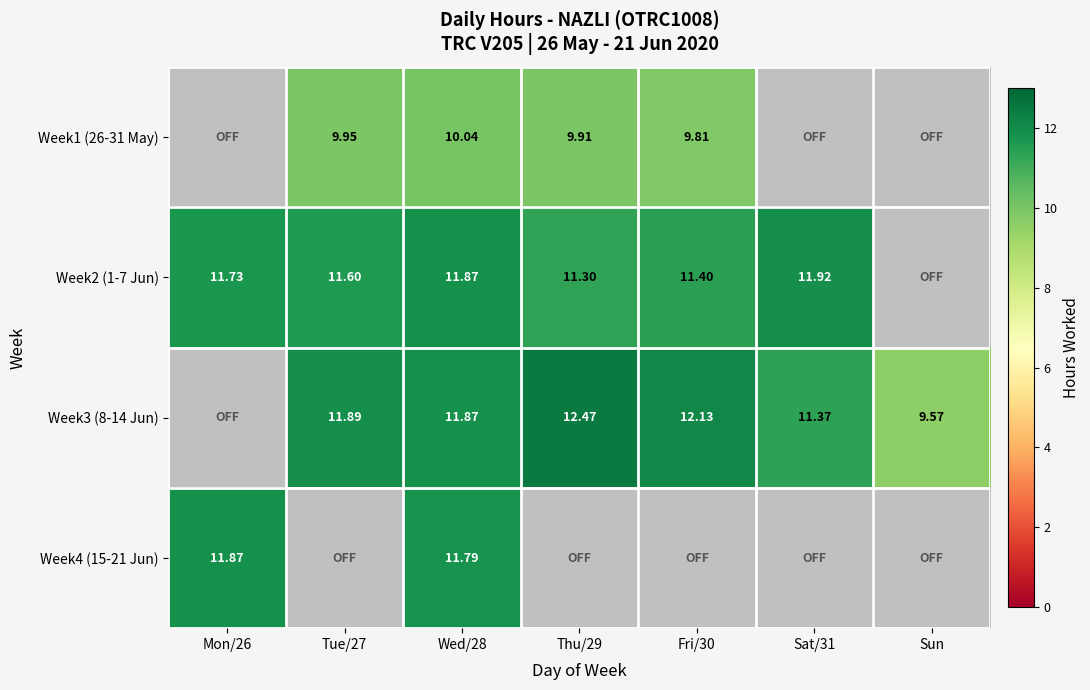

Which label corresponds to the smallest value in the chart?

Sun